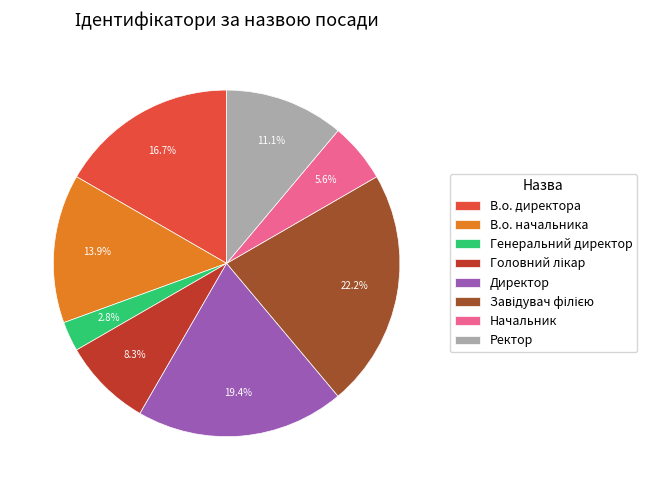

To the nearest percent, what is the average slice percentage?

12%